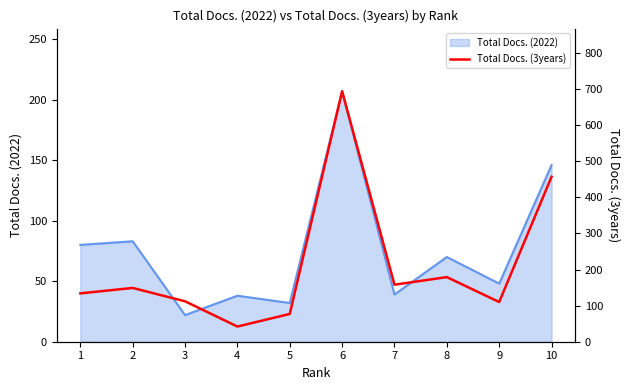

What is the lowest value of the Total Docs. (2022) series?

22